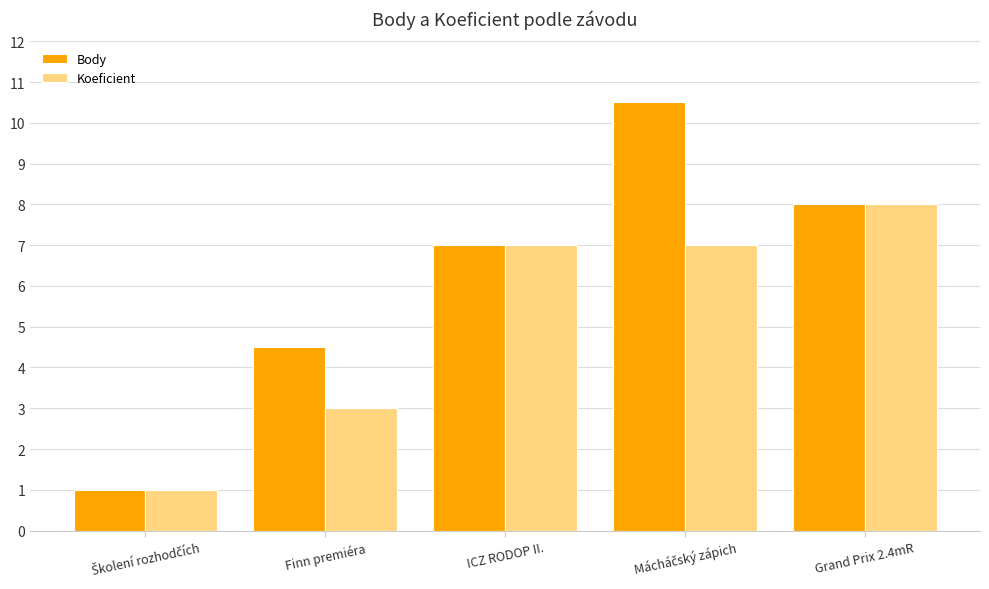

How many series are shown in this chart?

2